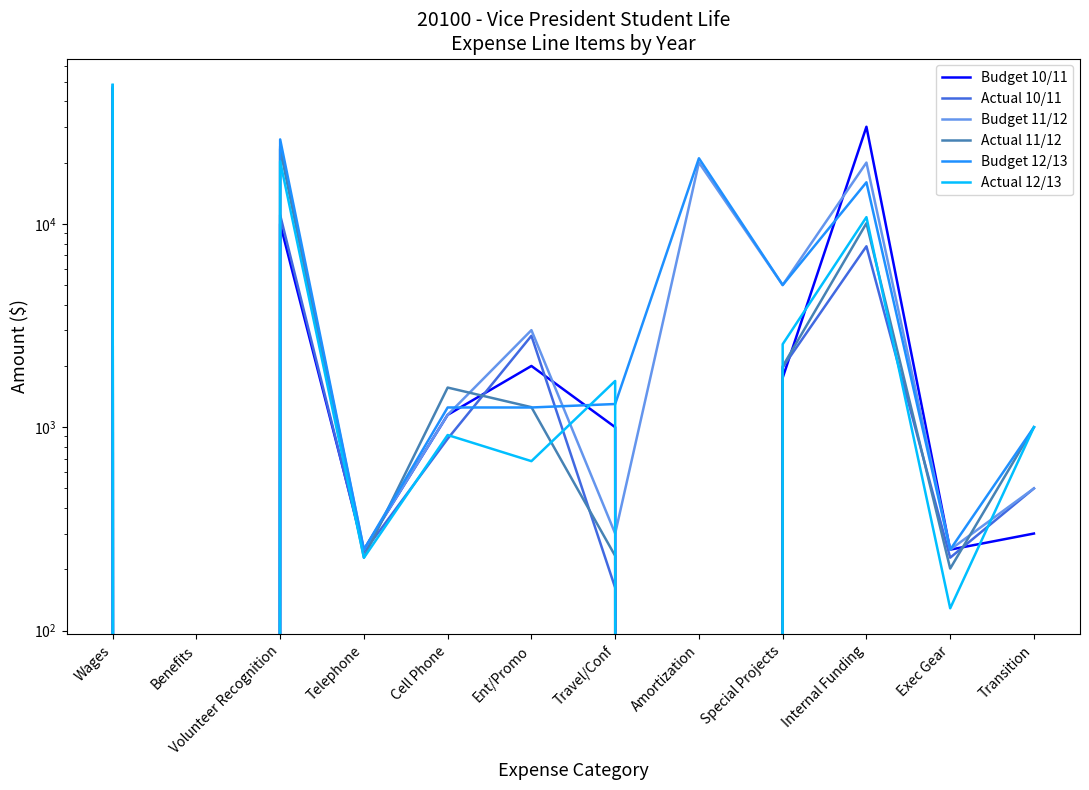

Reading left to right, transcribe all the data shown in this chart.

Budget 10/11: 45785.2	0.0	10000.0	250.0	1150.0	2000.0	1000.0	0.0	1750.0	30000.0	250.0	300.0
Actual 10/11: 45773.8	0.0	11042.5	243.3	877.3	2814.6	162.5	0.0	1968.0	7753.7	228.3	500.0
Budget 11/12: 46794.6	0.0	24000.0	250.0	1150.0	3000.0	300.0	20000.0	5000.0	20000.0	250.0	500.0
Actual 11/12: 46472.1	0.0	23366.7	228.7	1566.1	1254.3	233.0	0.0	1991.5	10061.0	201.8	1000.0
Budget 12/13: 47964.5	0.0	26000.0	250.0	1250.0	1250.0	1300.0	21000.0	5000.0	16000.0	250.0	1000.0
Actual 12/13: 48292.3	0.0	20284.4	227.9	915.2	680.8	1687.8	0.0	2558.5	10784.0	128.7	1000.0